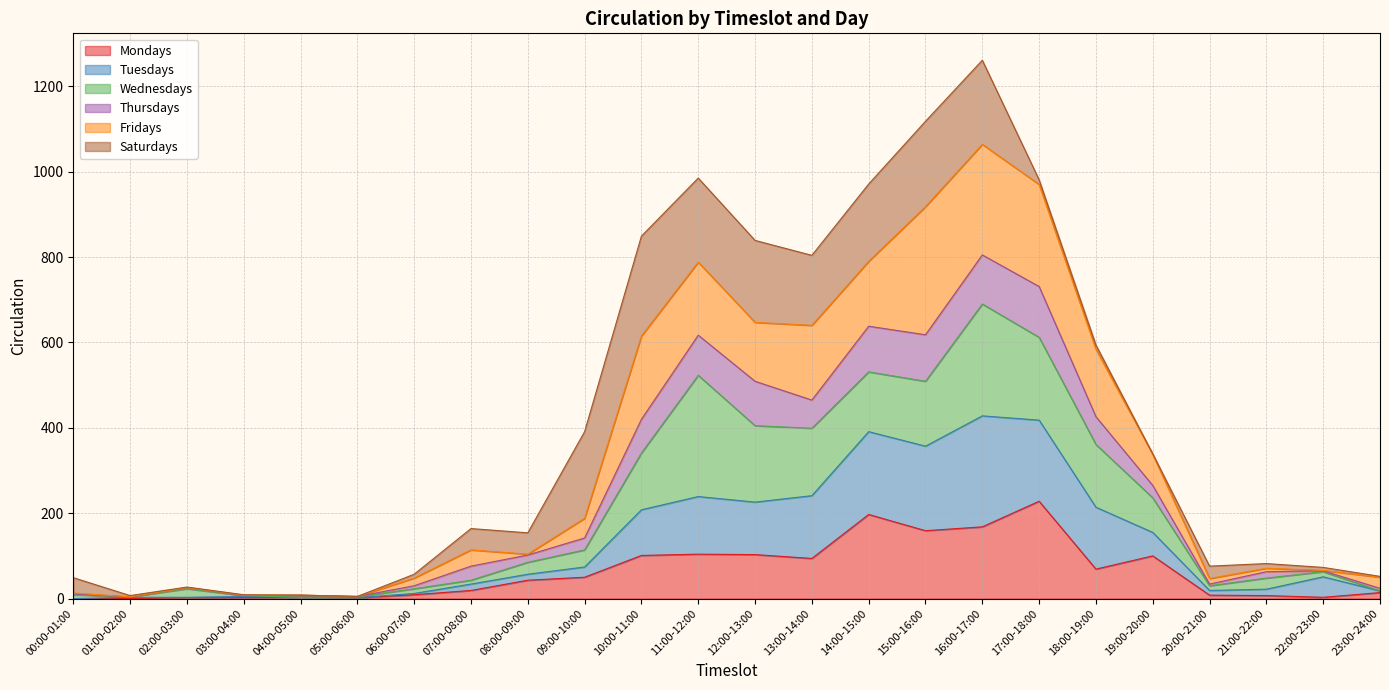

Which category has the highest value in the Mondays series?

17:00-18:00